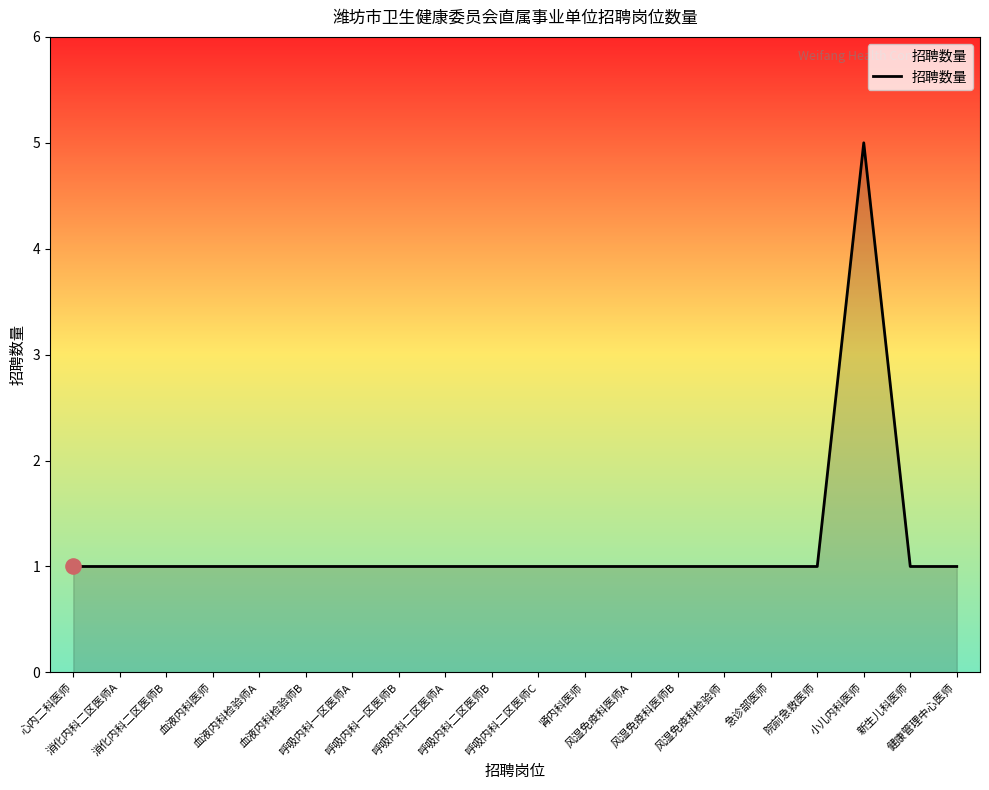

What is the ratio of the value at 小儿内科医师 to the value at 血液内科检验师B?

5.0